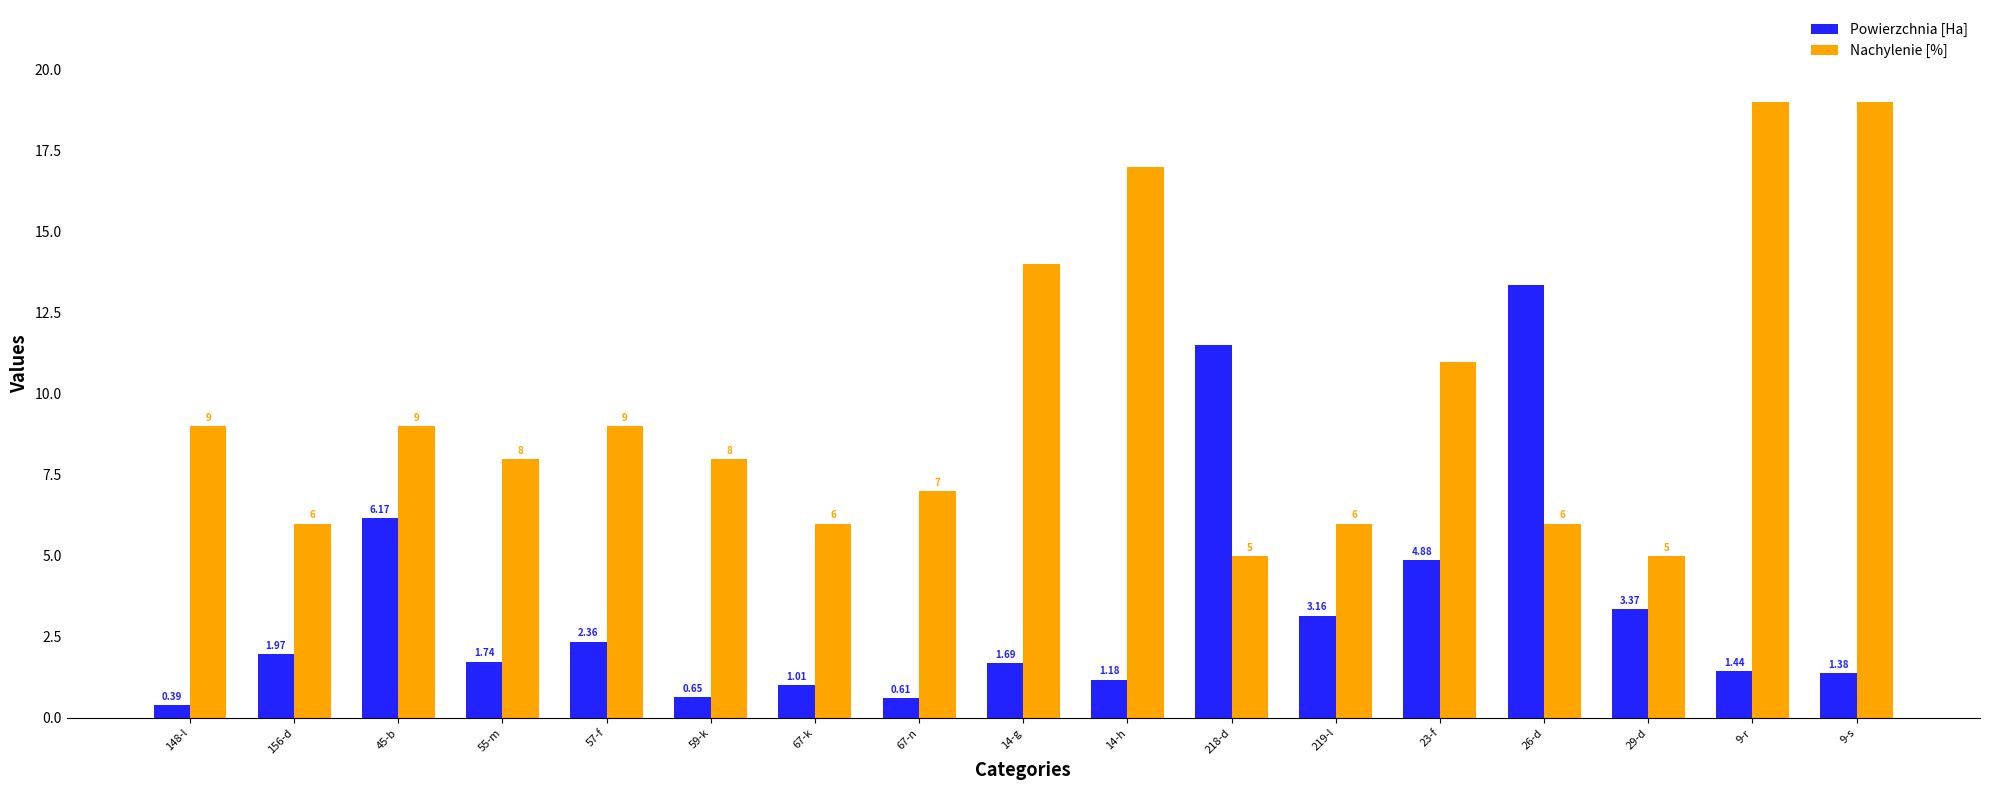

What is the spread (max minus min) of values at 156-d?

4.0